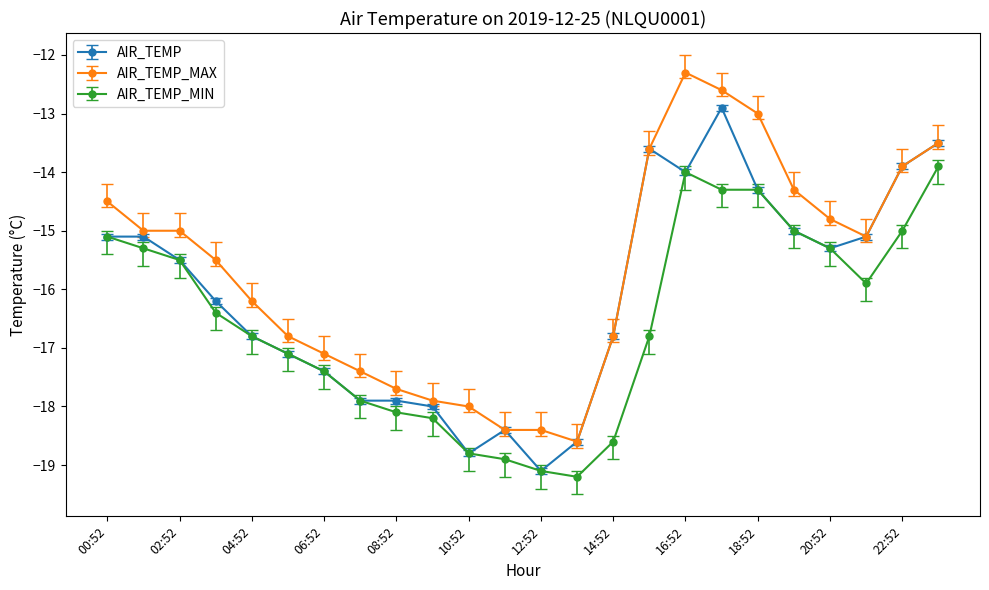

At how many categories does at least one series exceed -16?

13